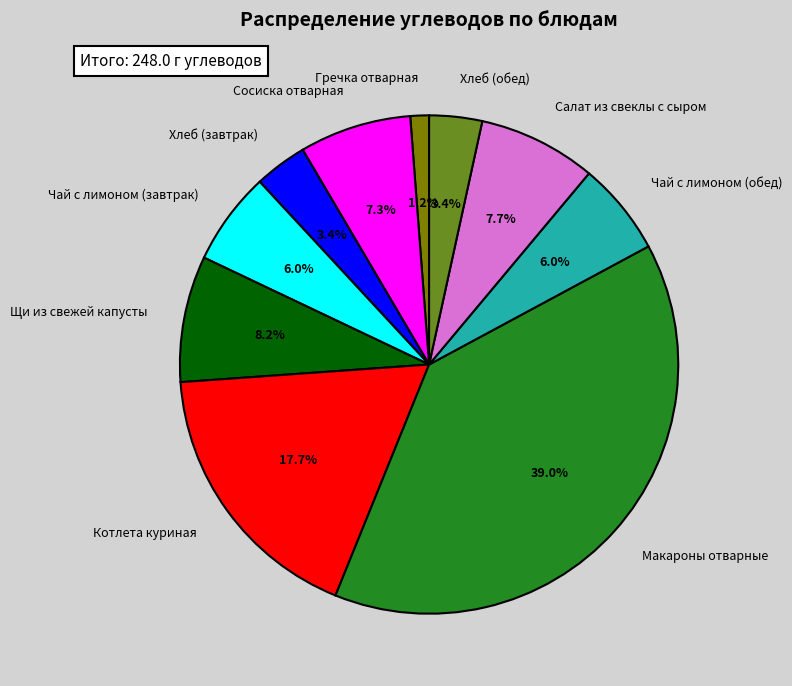

Which category has the smallest portion of the pie?

Гречка отварная